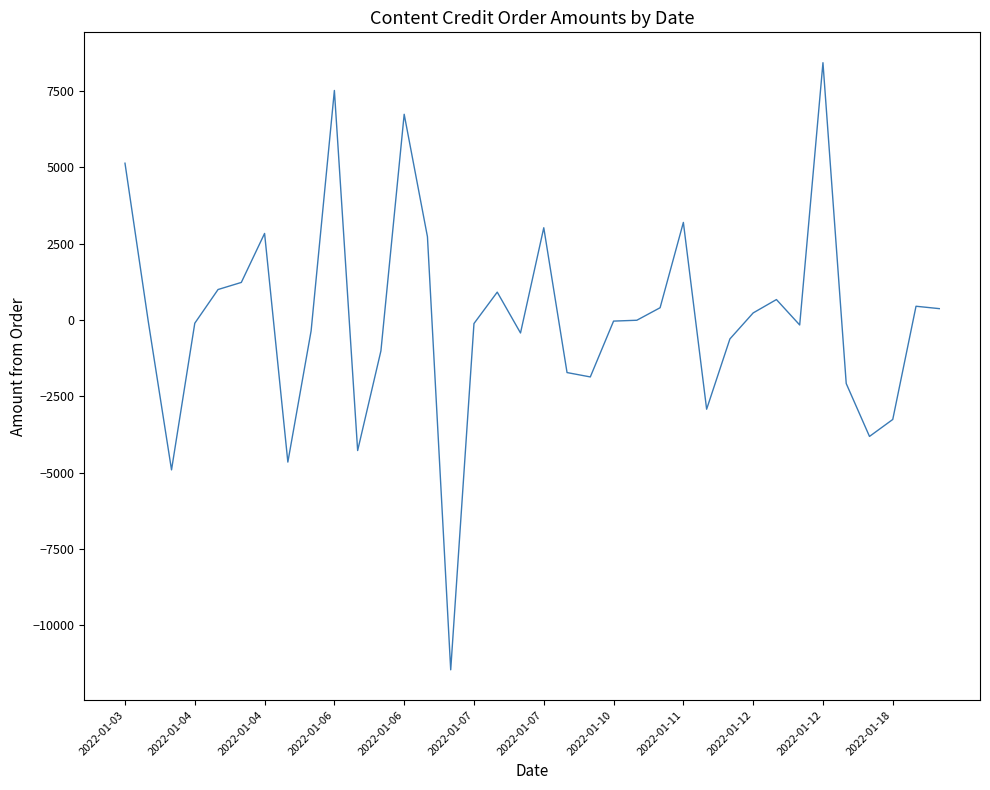

What is the difference between the second highest and second lowest values?

12425.4